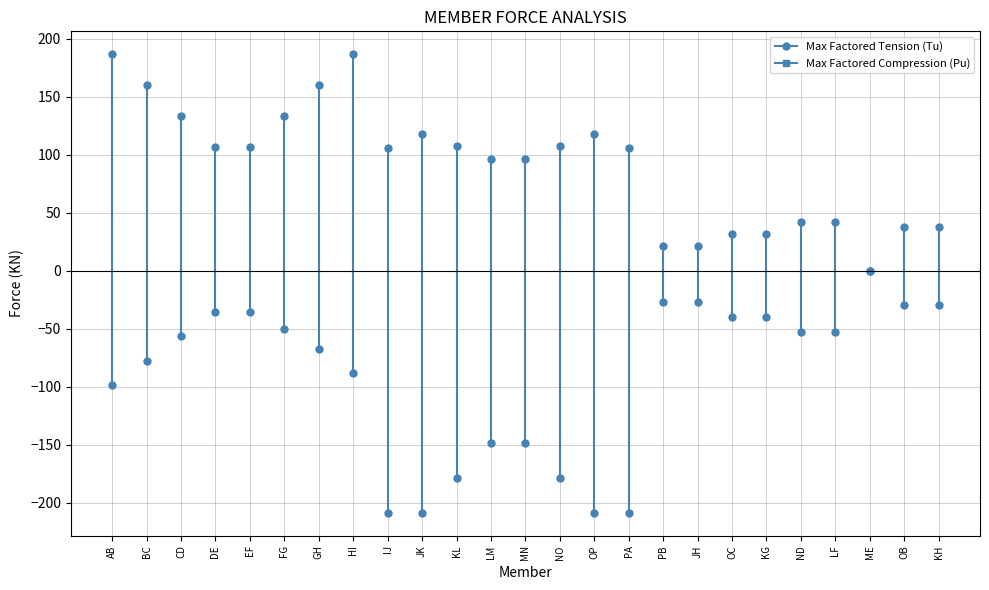

Where is Max Factored Compression (Pu) nearest to the value -104?

AB